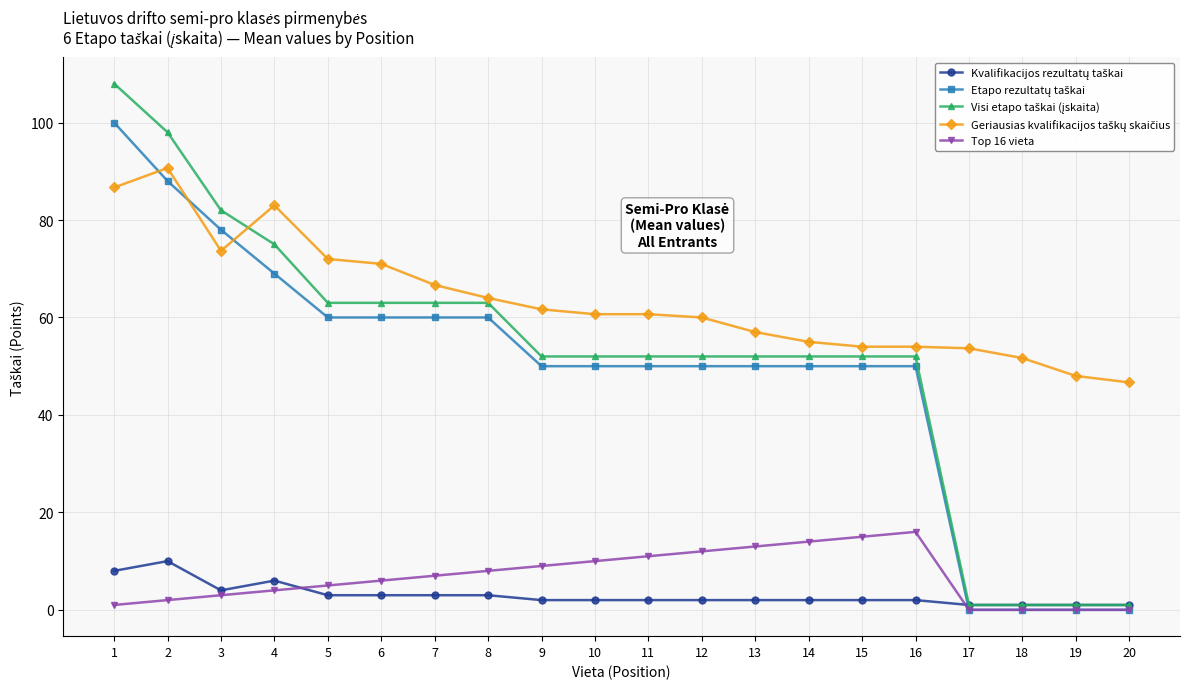

What is the greatest value displayed?

108.0